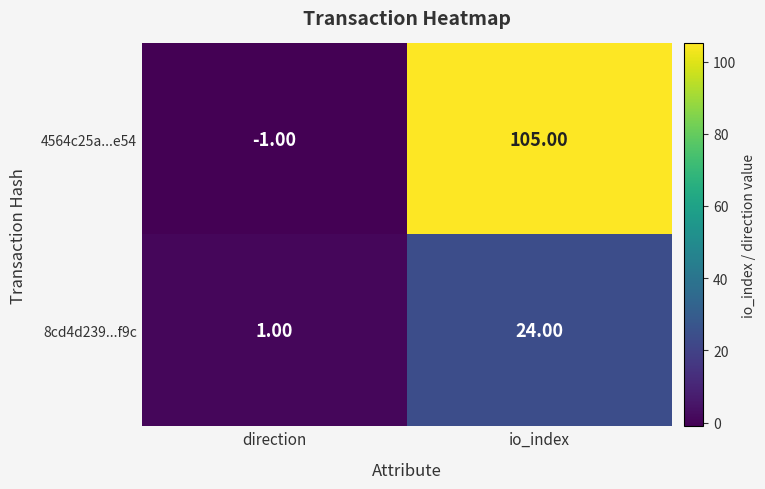

What is the smallest value displayed?

-1